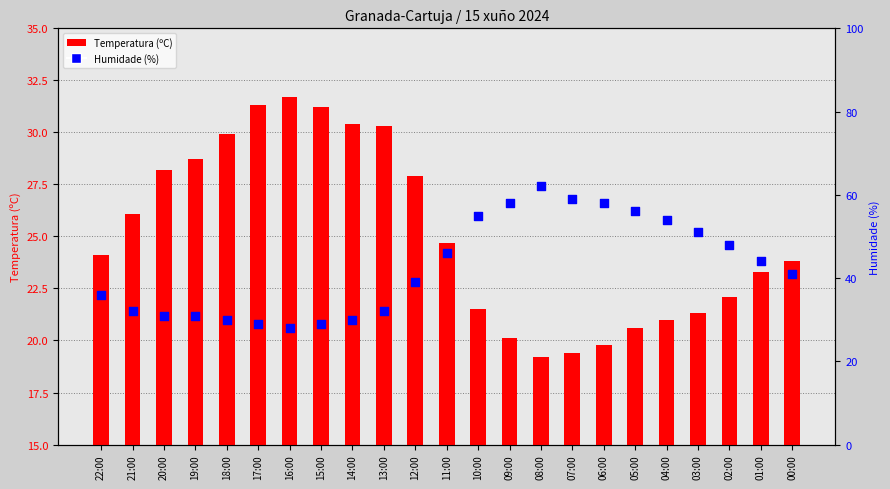

At which category is the sum across all series the highest?

08:00